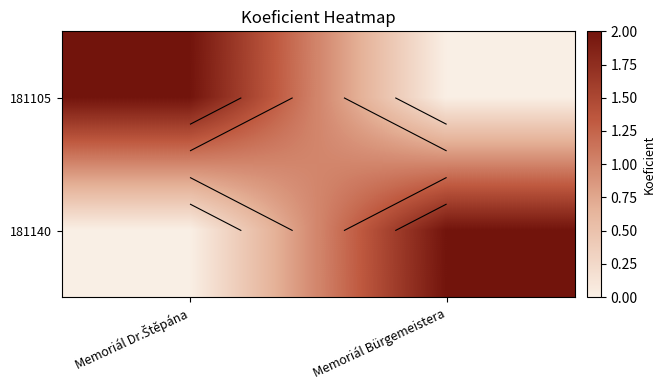

Which series has the largest range (max minus min)?

181105